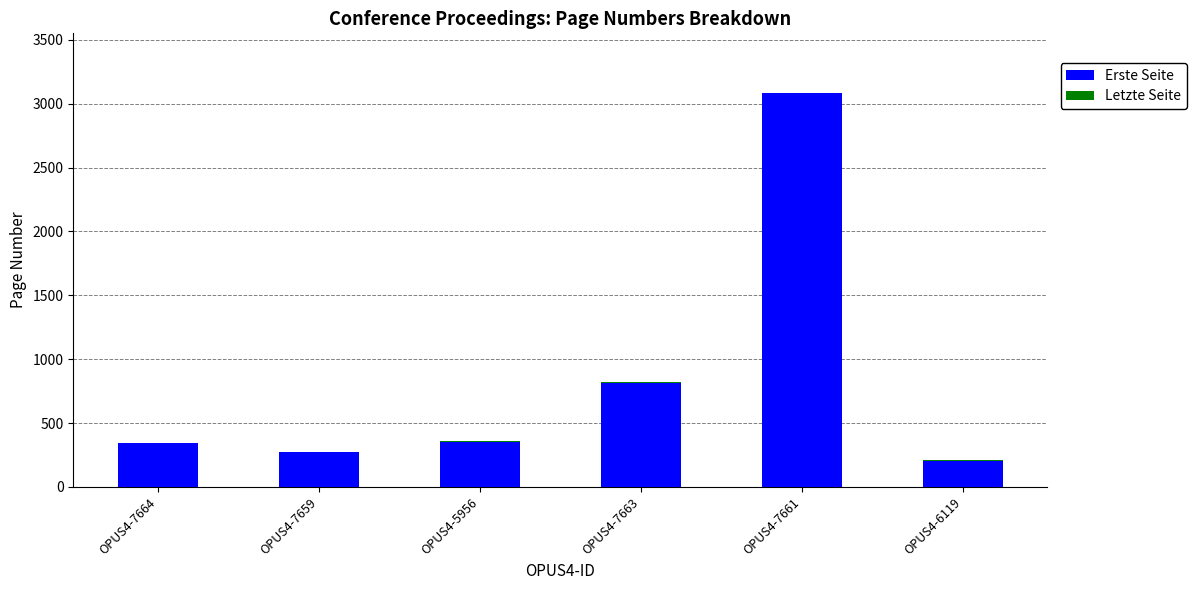

At which label does Erste Seite reach its peak?

OPUS4-7661